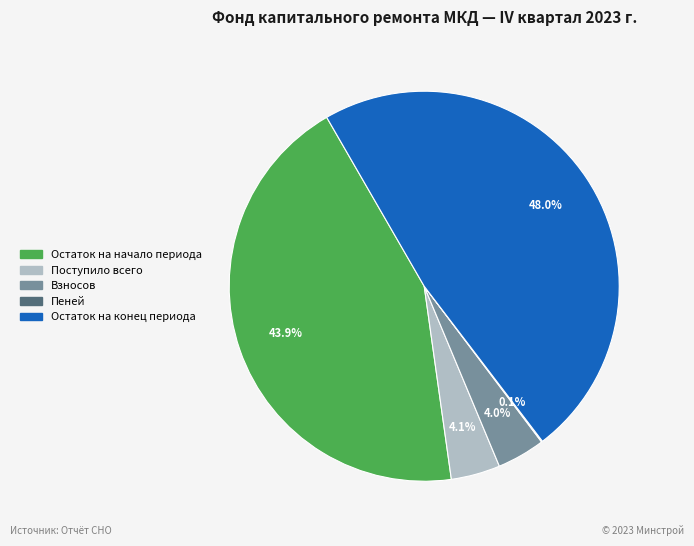

Does any single category account for the majority?

No